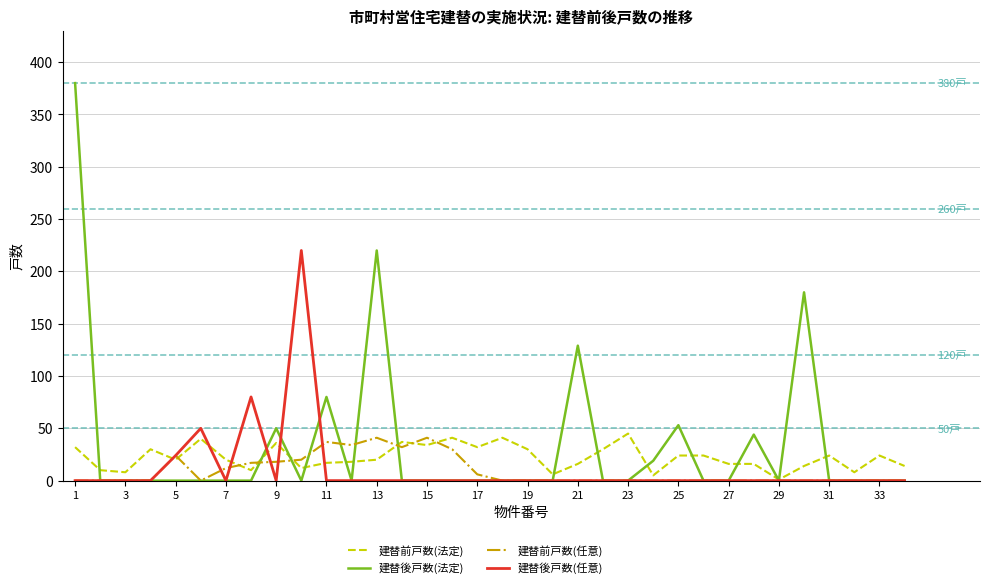

What is the maximum value shown in the chart?

380